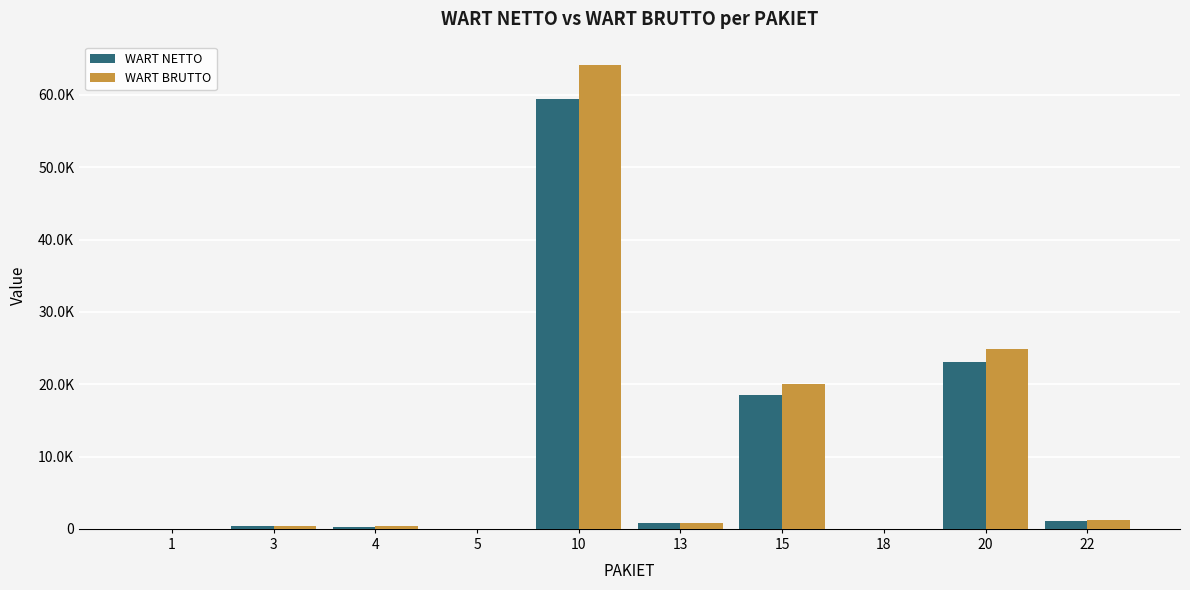

Rank the series at 5 from highest to lowest value.

WART BRUTTO, WART NETTO